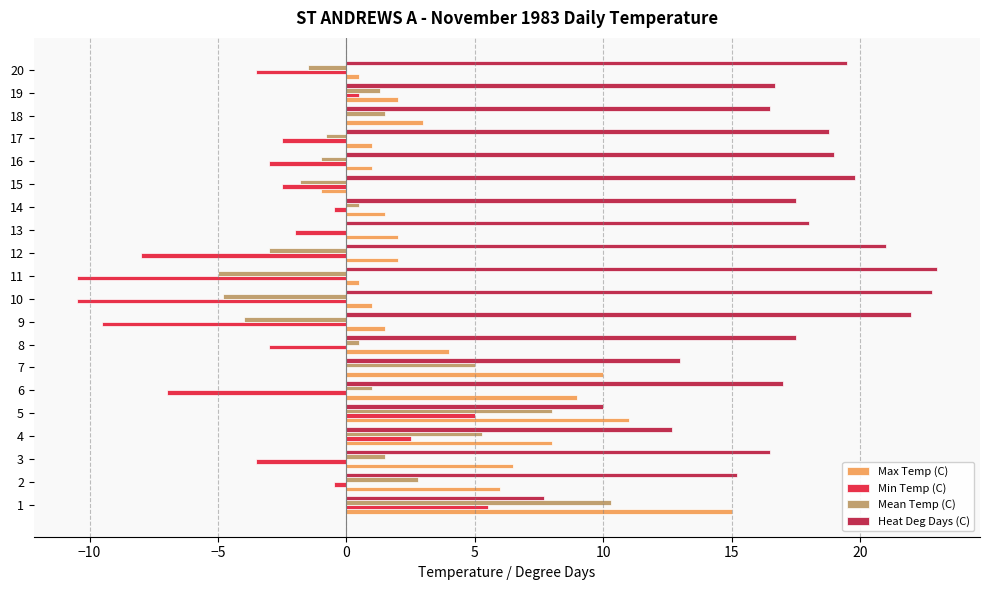

Which series has the largest total across all categories?

Heat Deg Days (C)